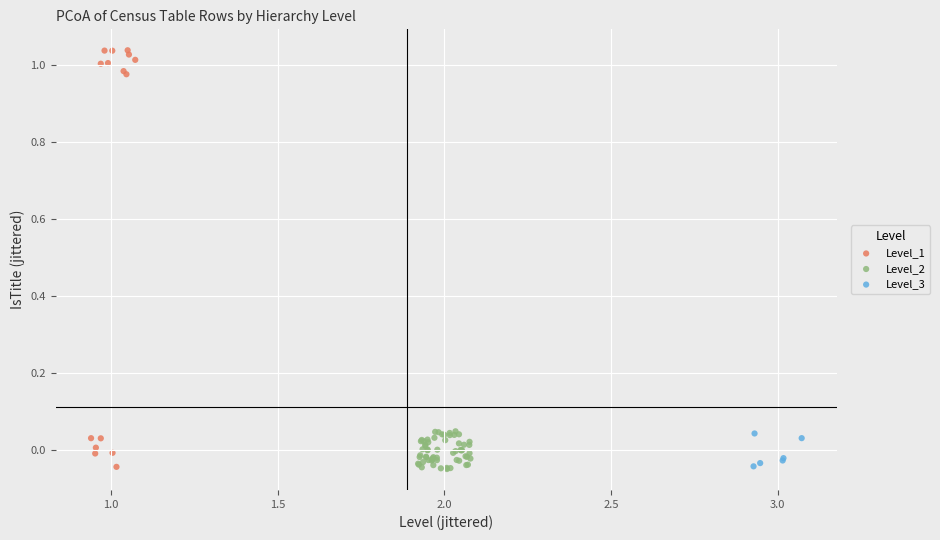

Which series contains the highest Y value?

Level_1